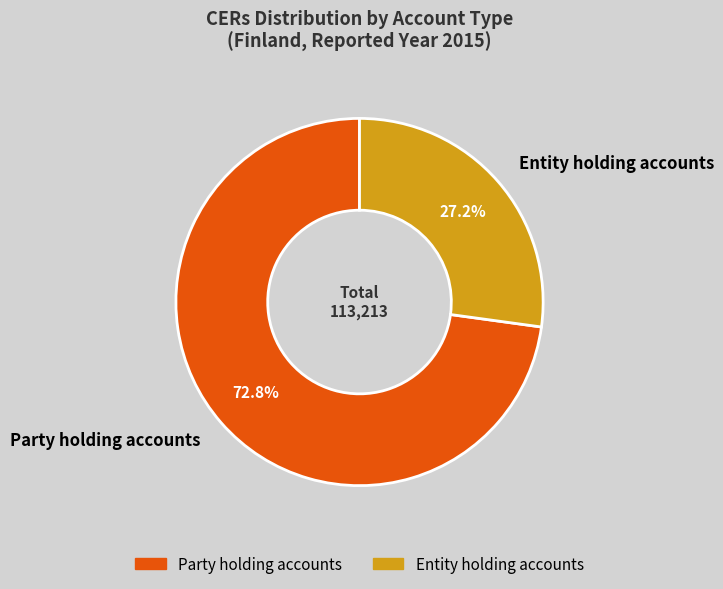

What percentage do Party holding accounts and Entity holding accounts together represent?

100.0%